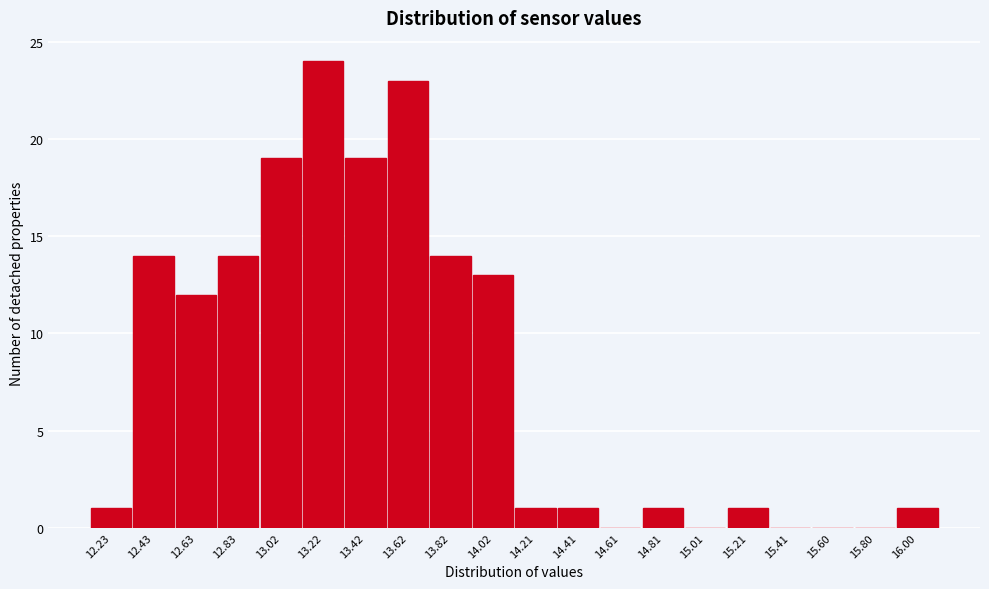

Reading right to left, what are all the values shown in this chart?

16.00=1	15.80=0	15.60=0	15.41=0	15.21=1	15.01=0	14.81=1	14.61=0	14.41=1	14.21=1	14.02=13	13.82=14	13.62=23	13.42=19	13.22=24	13.02=19	12.83=14	12.63=12	12.43=14	12.23=1